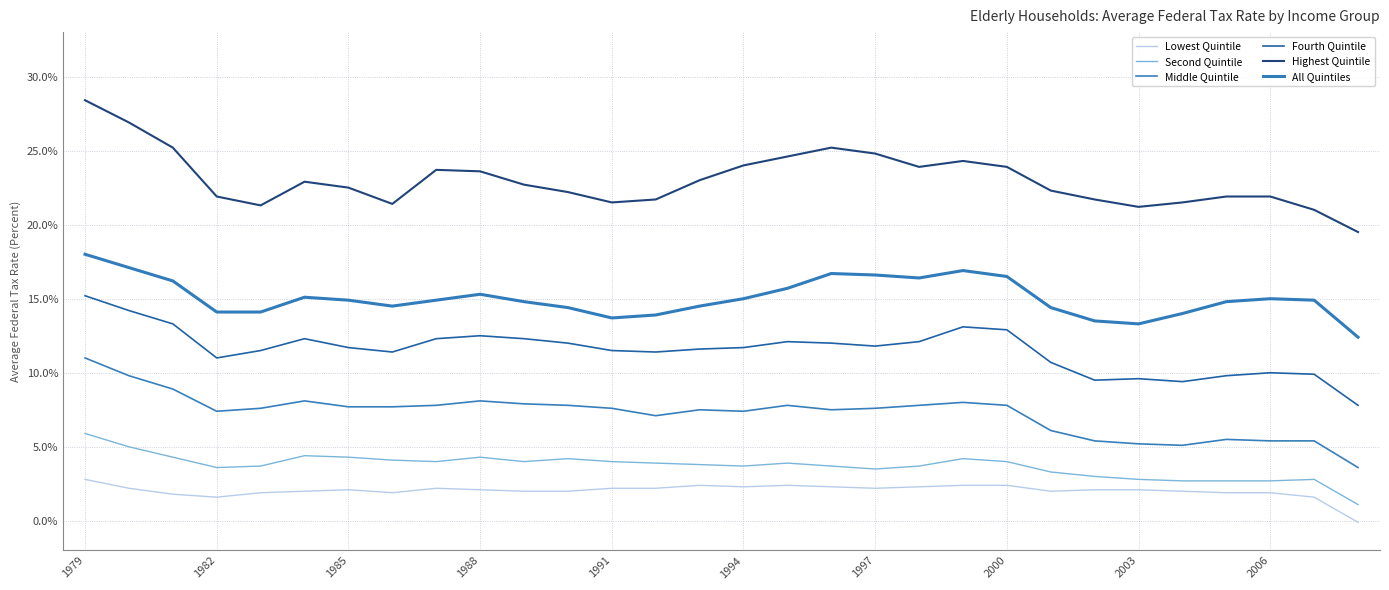

Which category has the highest value in the Fourth Quintile series?

1979